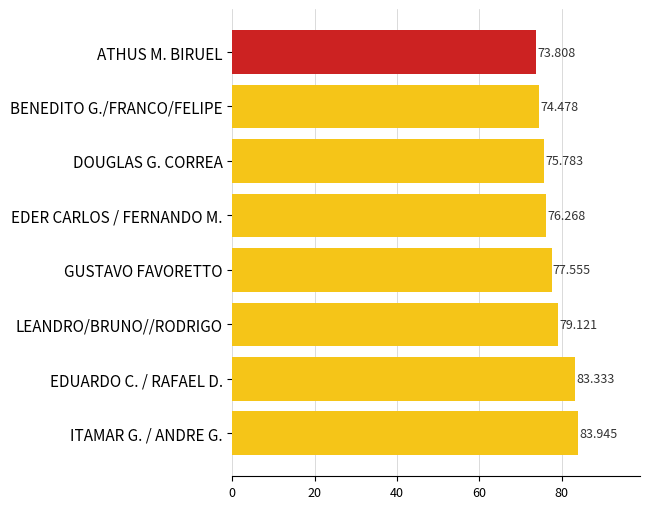

What is the average value?

78.0